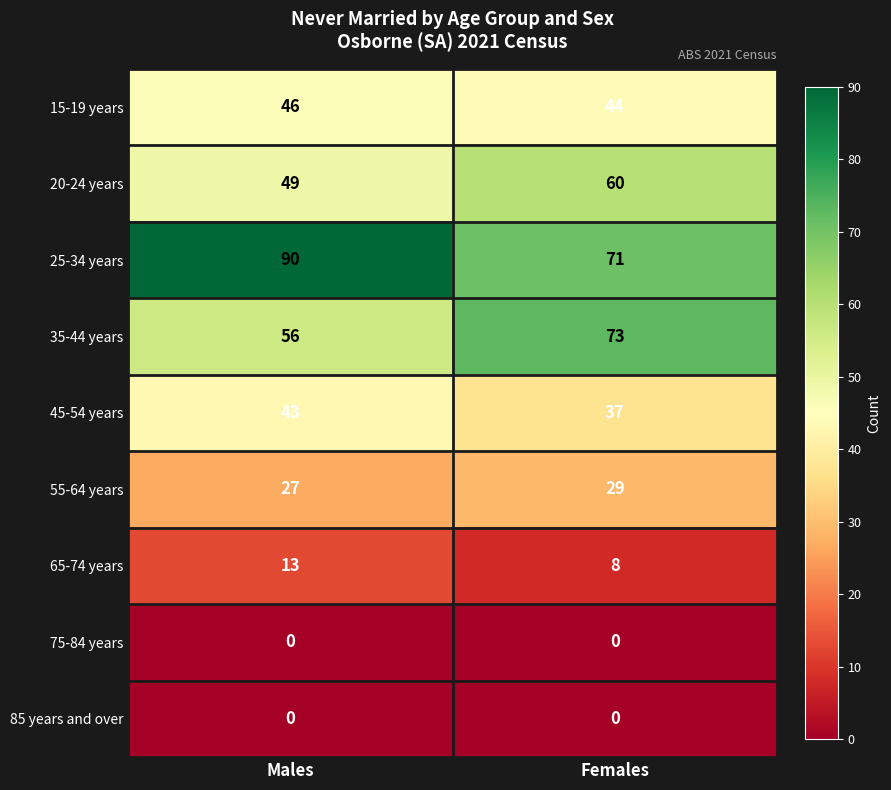

The 55-64 years series shows 27 at Males. True or false?

True